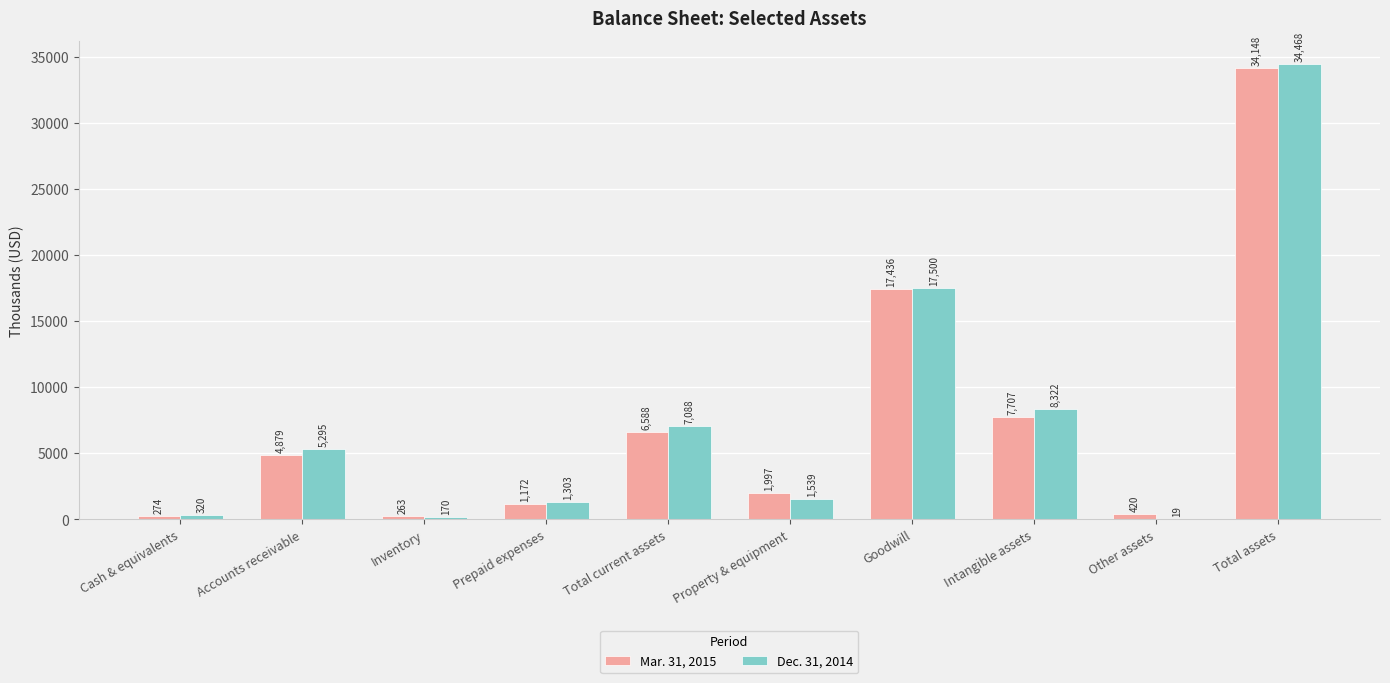

True or false: Dec. 31, 2014 has a value of 55243 at Total assets.

False